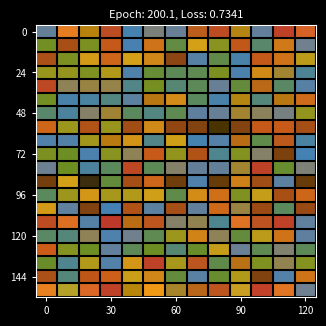

At which category is the sum across all series the highest?

90